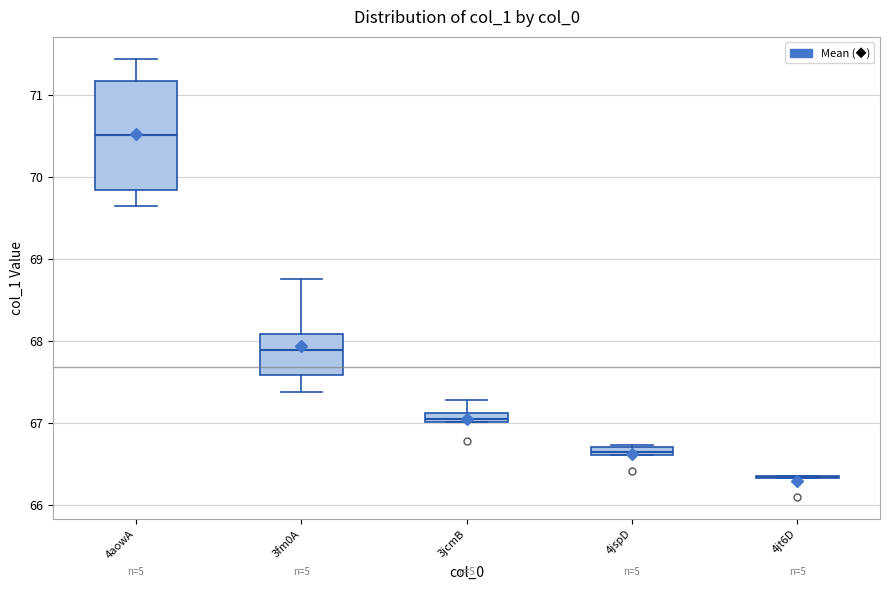

Where is the lower edge of the box for 4aowA on the y-axis? The values are not printed on the chart, so give them approximately, as read against the axis.

69.8